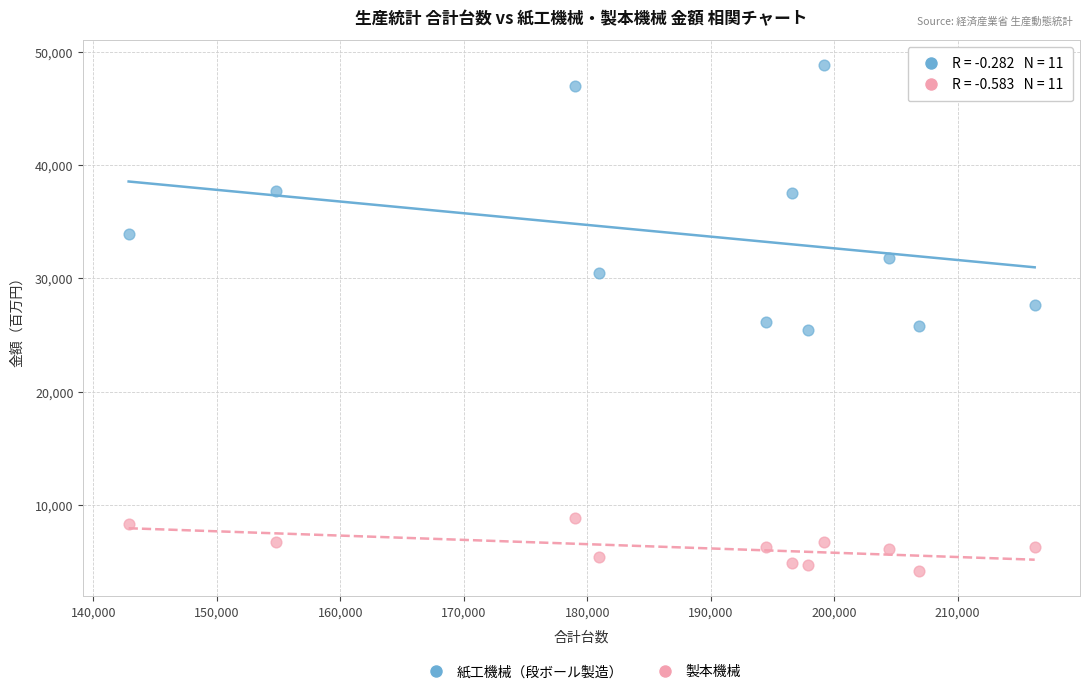

Across all data points, what is the range of Y values (max minus min)?

44639